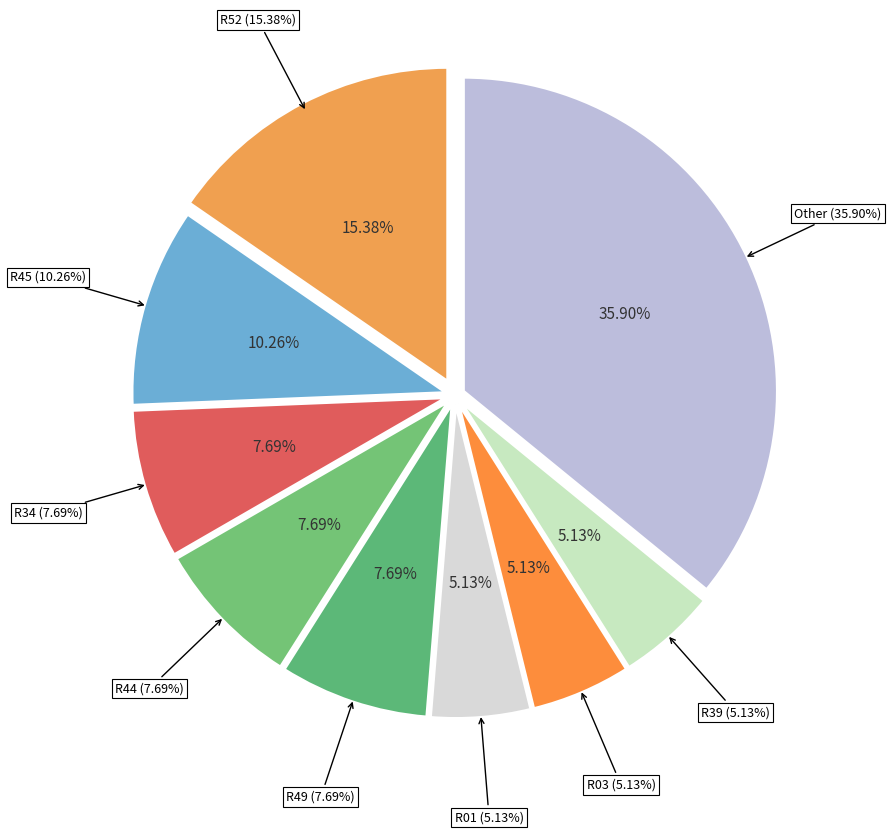

Does R35 represent more than half of the total?

No